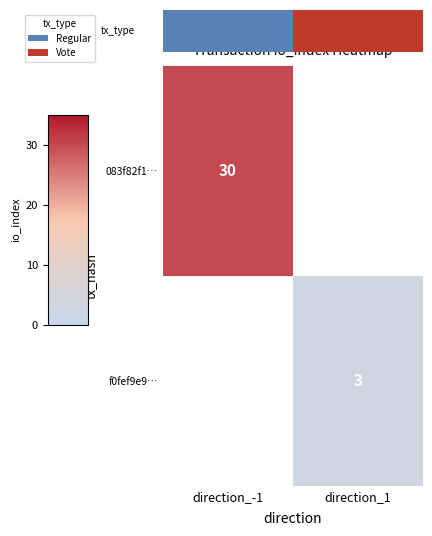

The f0fef9e9… series shows 3 at direction_1. True or false?

True